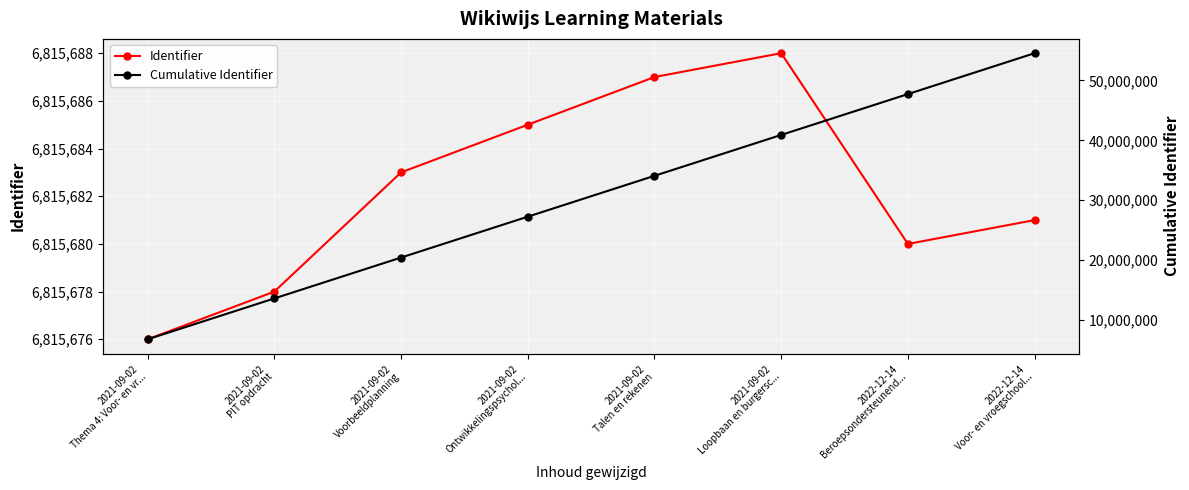

True or false: Identifier and Cumulative Identifier cross at least once.

False